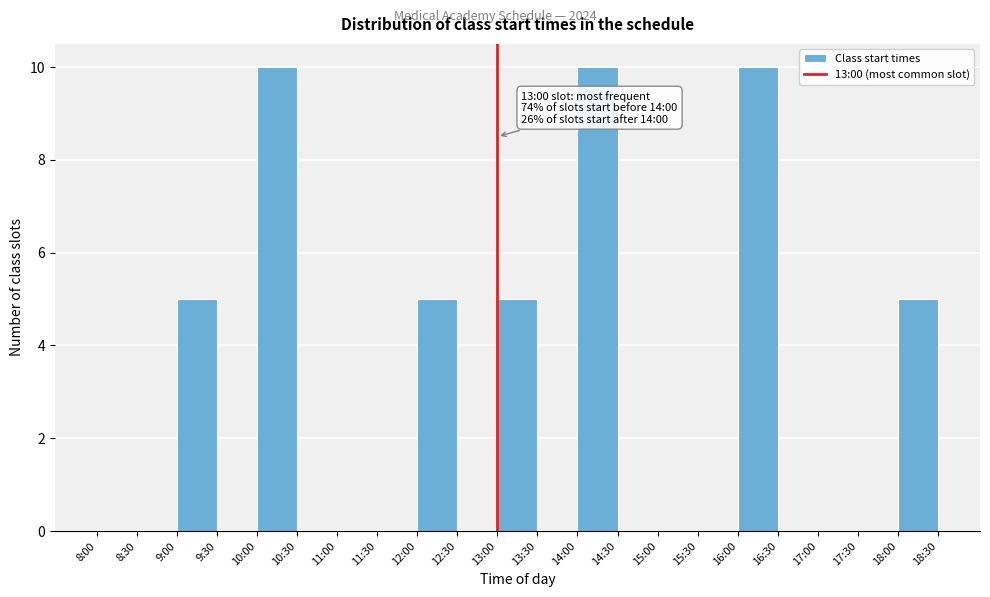

Reading right to left, what are all the values shown in this chart?

18:00=5	17:30=0	17:00=0	16:30=0	16:00=10	15:30=0	15:00=0	14:30=0	14:00=10	13:30=0	13:00=5	12:30=0	12:00=5	11:30=0	11:00=0	10:30=0	10:00=10	9:30=0	9:00=5	8:30=0	8:00=0